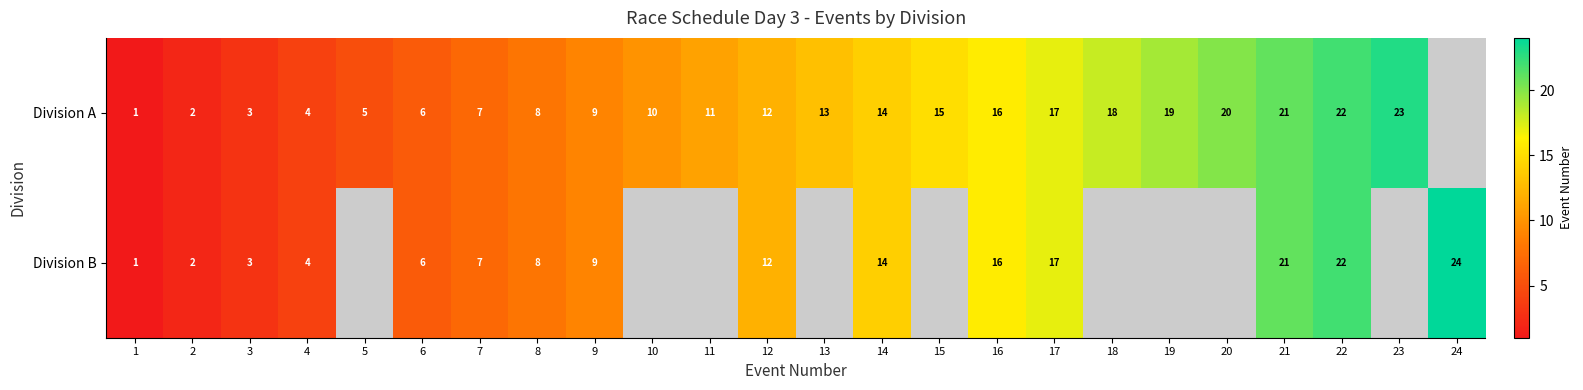

What is the difference between the Division B values at 2 and 9?

7